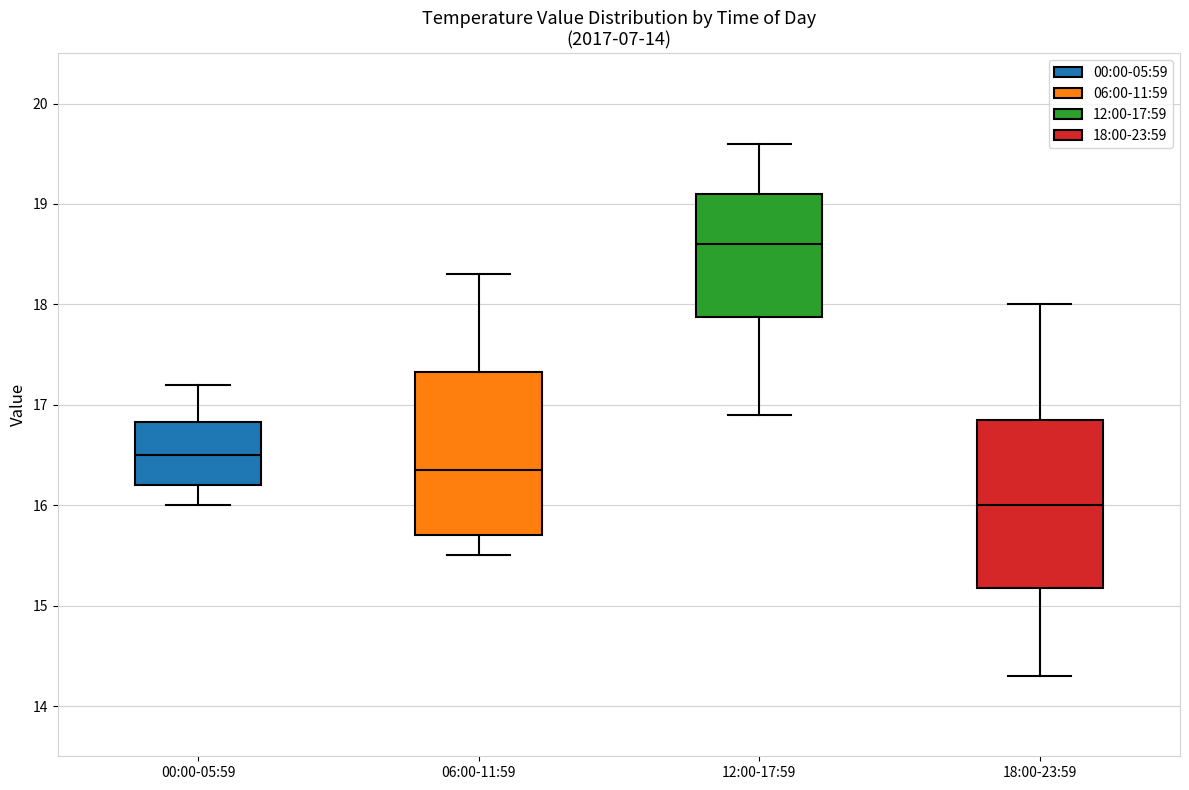

Reading left to right, read every box against the y-axis: the position of its median line, the range the box covers, and the ends of its whiskers. The values are not printed on the chart, so give them approximately, as read against the axis.

00:00-05:59: median 16.5, box 16.2 to 16.8, whiskers 16.0 to 17.2
06:00-11:59: median 16.4, box 15.7 to 17.3, whiskers 15.5 to 18.3
12:00-17:59: median 18.6, box 17.9 to 19.1, whiskers 16.9 to 19.6
18:00-23:59: median 16.0, box 15.2 to 16.9, whiskers 14.3 to 18.0